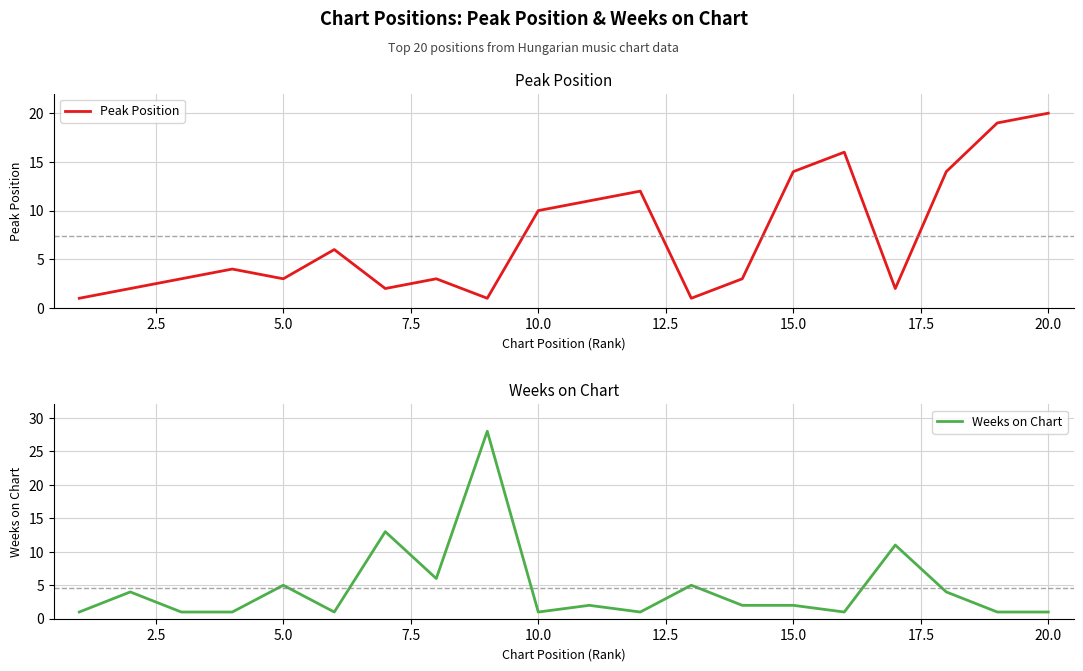

What are all the series names shown in the legend?

Peak Position, Weeks on Chart